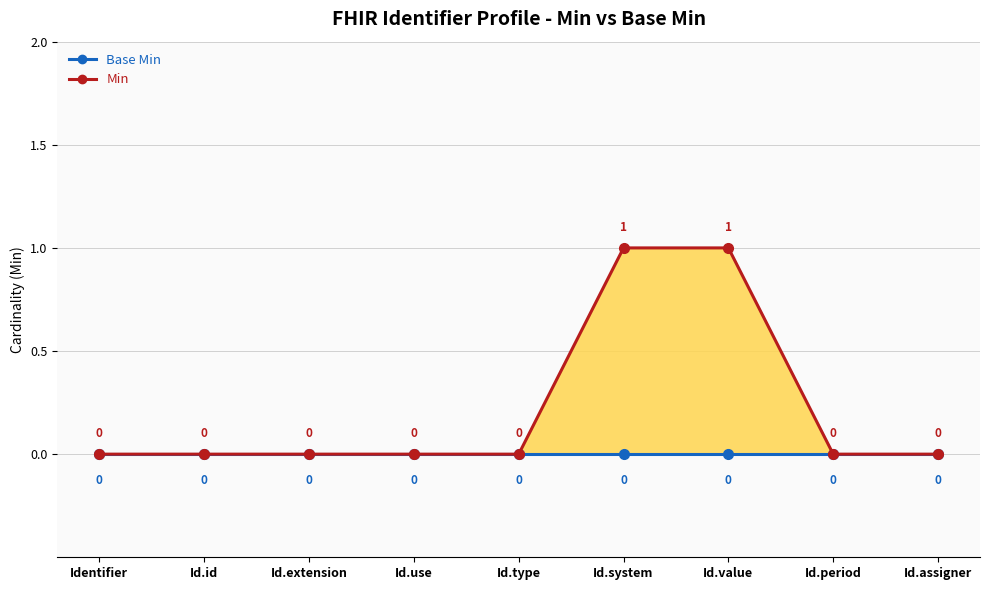

Reading left to right, what are all the values shown in this chart?

Base Min: Identifier=0	Id.id=0	Id.extension=0	Id.use=0	Id.type=0	Id.system=0	Id.value=0	Id.period=0	Id.assigner=0
Min: Identifier=0	Id.id=0	Id.extension=0	Id.use=0	Id.type=0	Id.system=1	Id.value=1	Id.period=0	Id.assigner=0